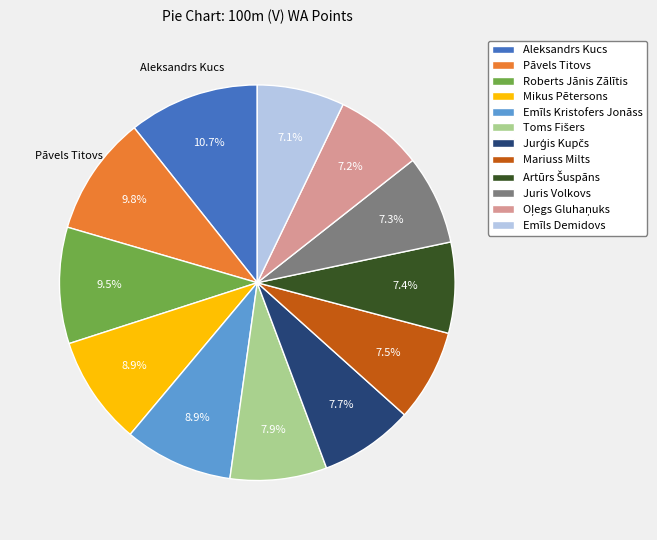

Between Pāvels Titovs and Juris Volkovs, which is larger?

Pāvels Titovs